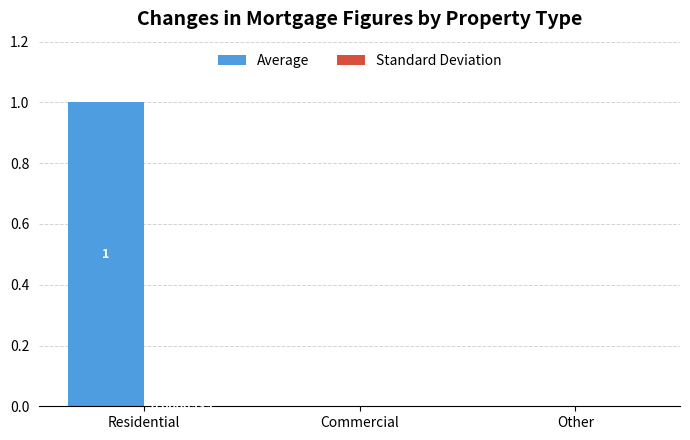

At which category is the sum across all series the highest?

Residential